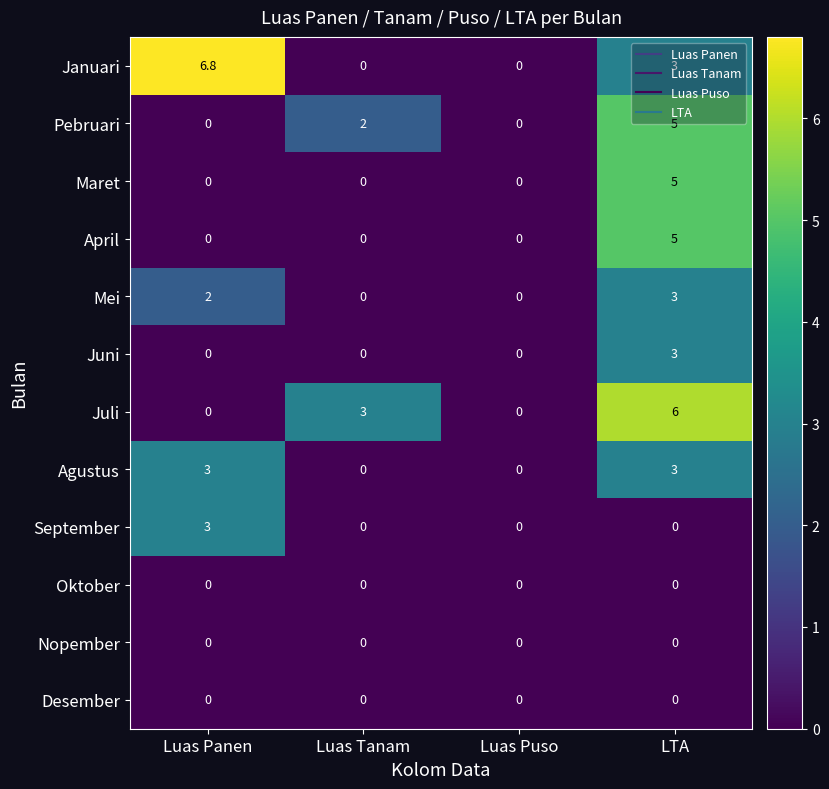

Which category has the highest value across all series?

Luas Panen